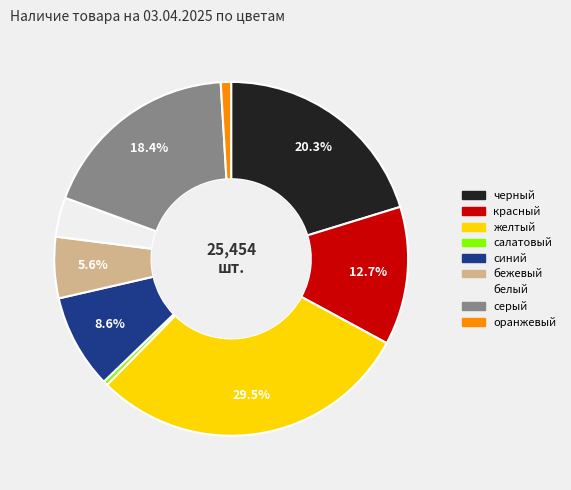

Rank the categories by value from highest to lowest.

желтый, черный, серый, красный, синий, бежевый, белый, оранжевый, салатовый